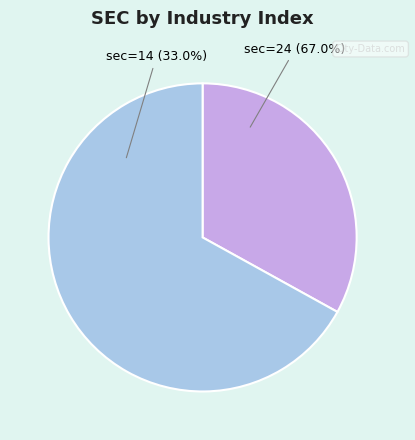

Which category has the smallest portion of the pie?

sec=14 (ind=37)